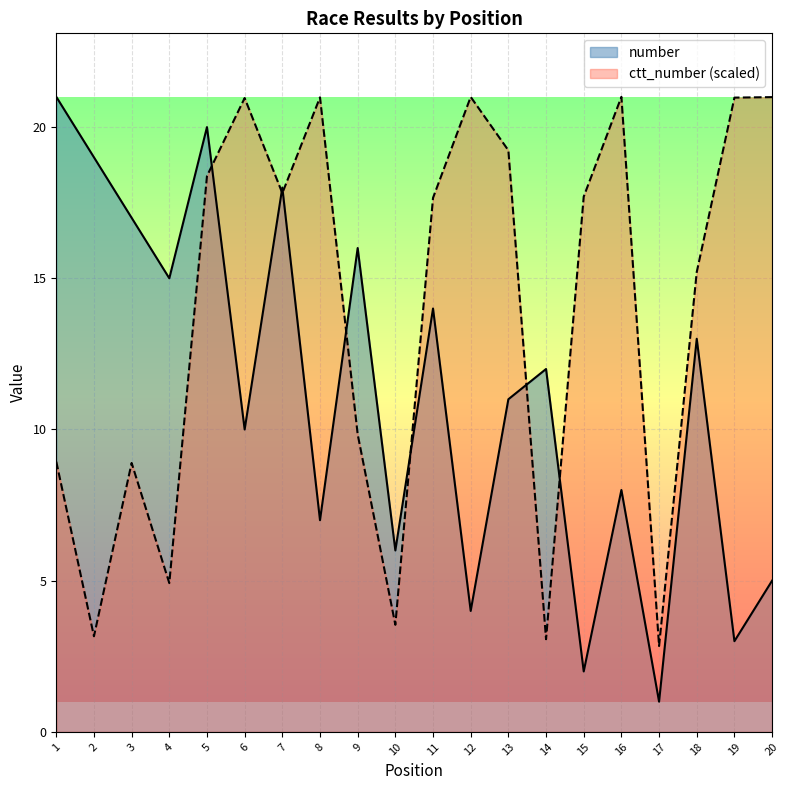

Which category has the lowest value in the number series?

17